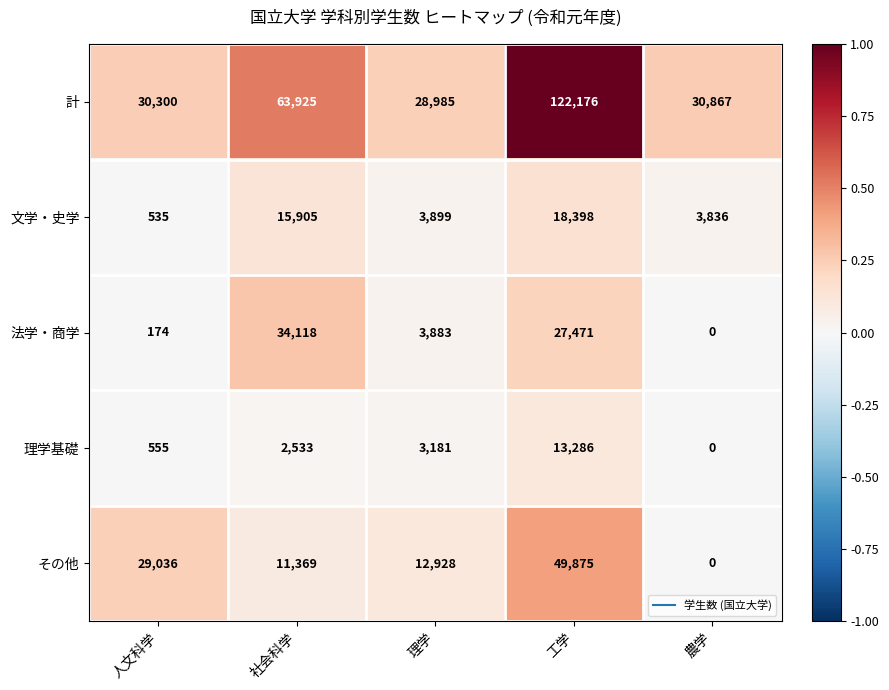

What is the spread (max minus min) of values at 人文科学?

30126